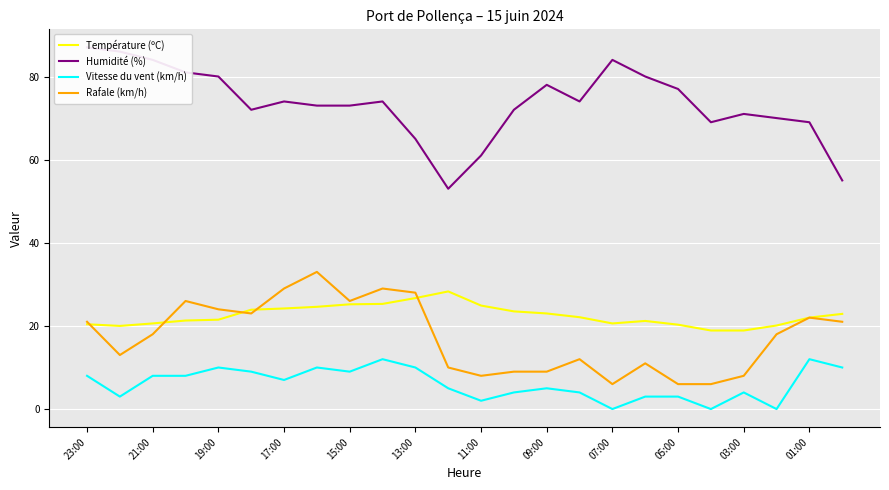

True or false: Vitesse du vent (km/h) has a value of 9.0 at 15:00.

True